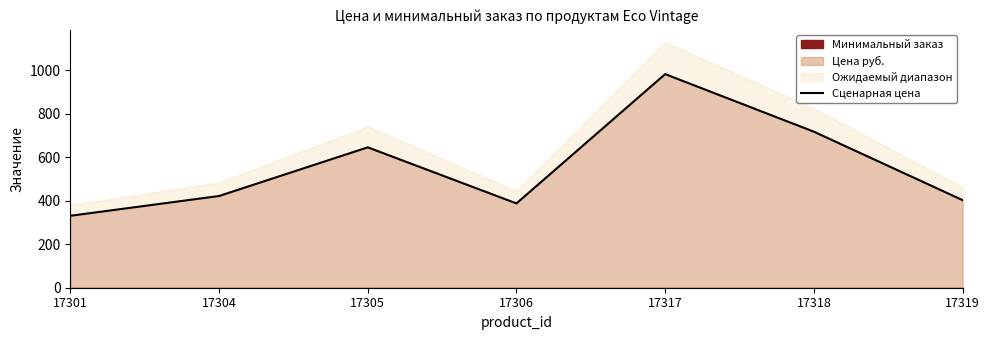

Rank the categories by value from lowest to highest.

17301, 17306, 17319, 17304, 17305, 17318, 17317